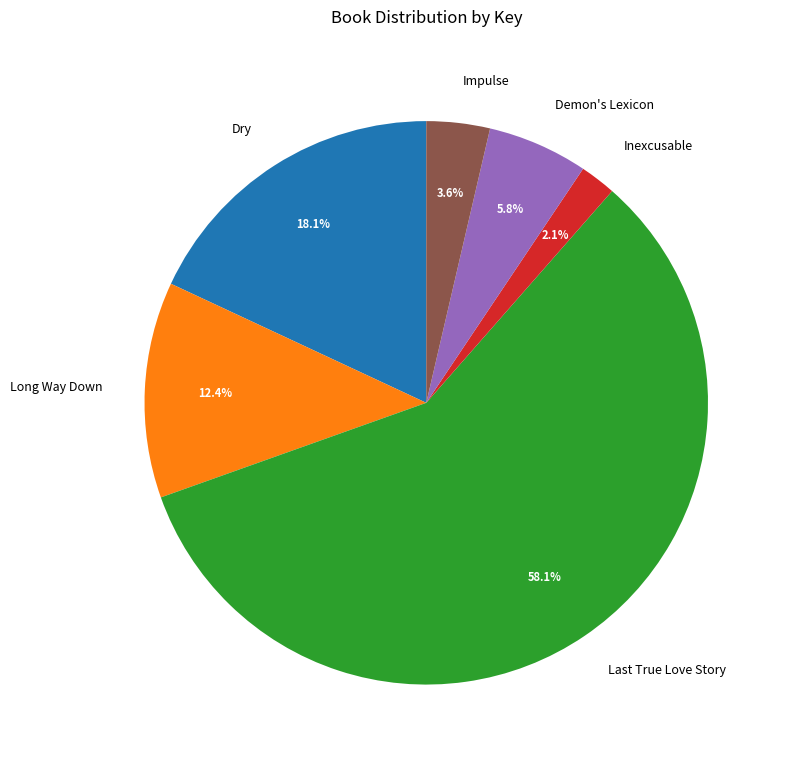

Does any single category account for the majority?

Yes